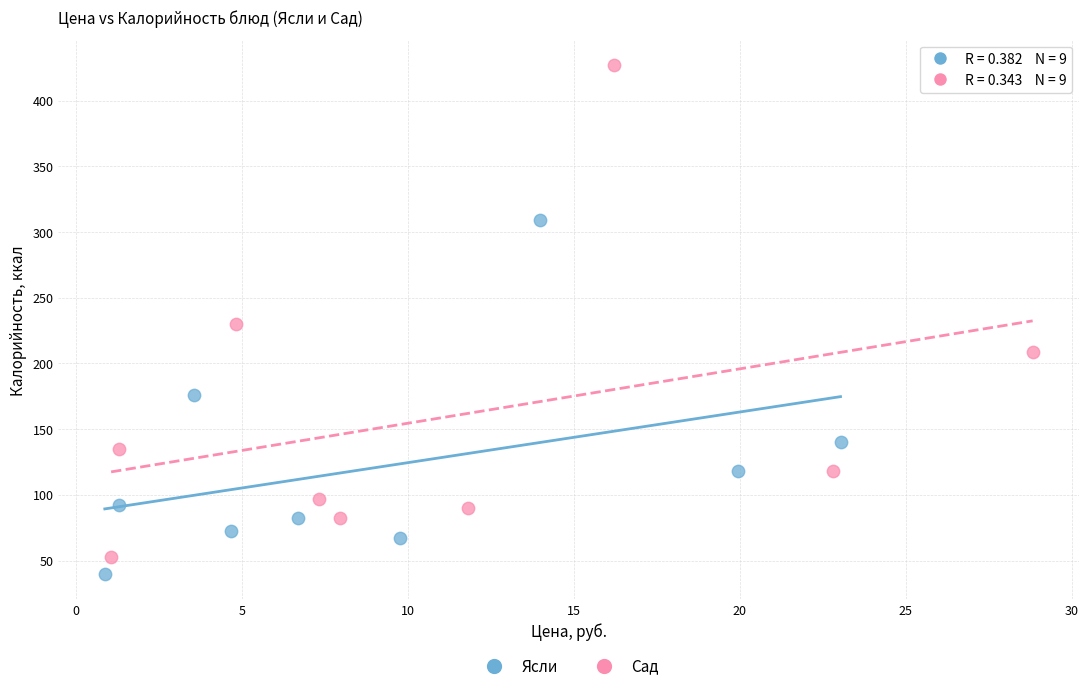

Which series has the widest spread of Y values?

Сад